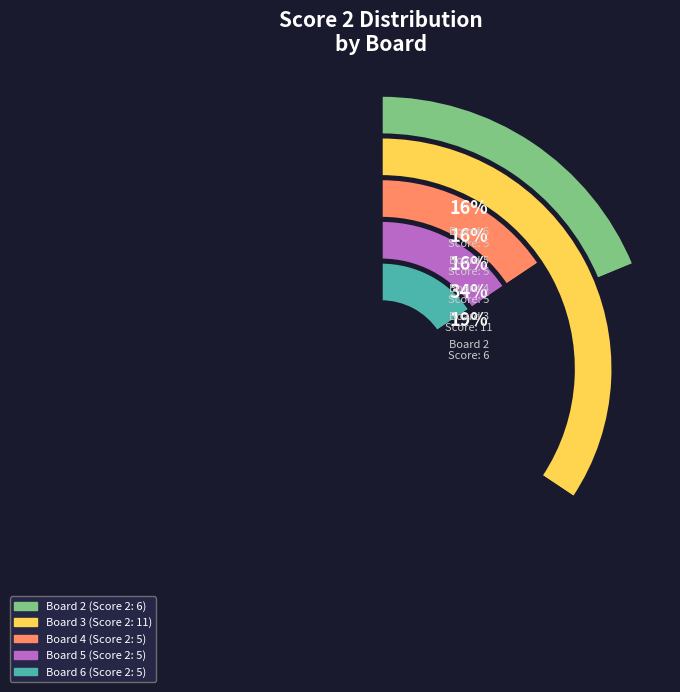

What percentage is the Board 6 slice, to the nearest percent?

16%